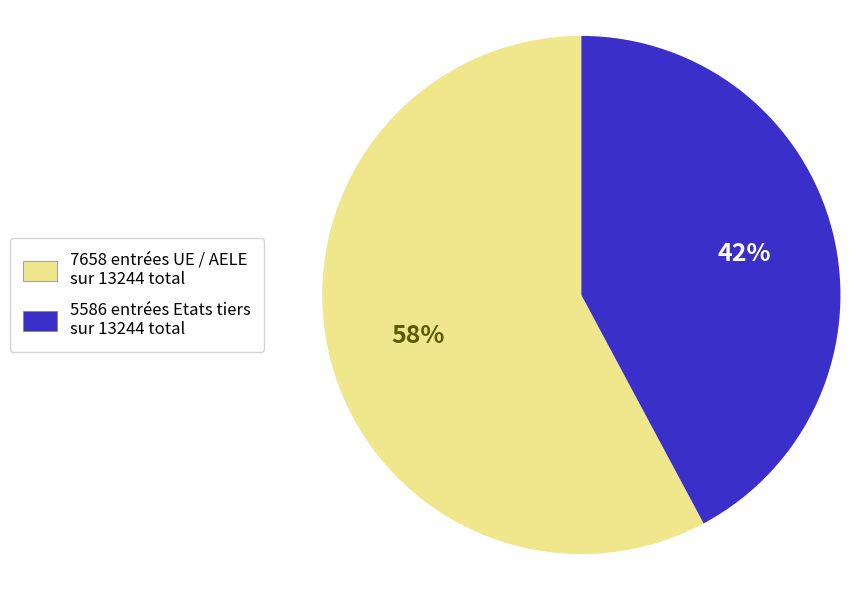

Count the number of slices in the pie.

2